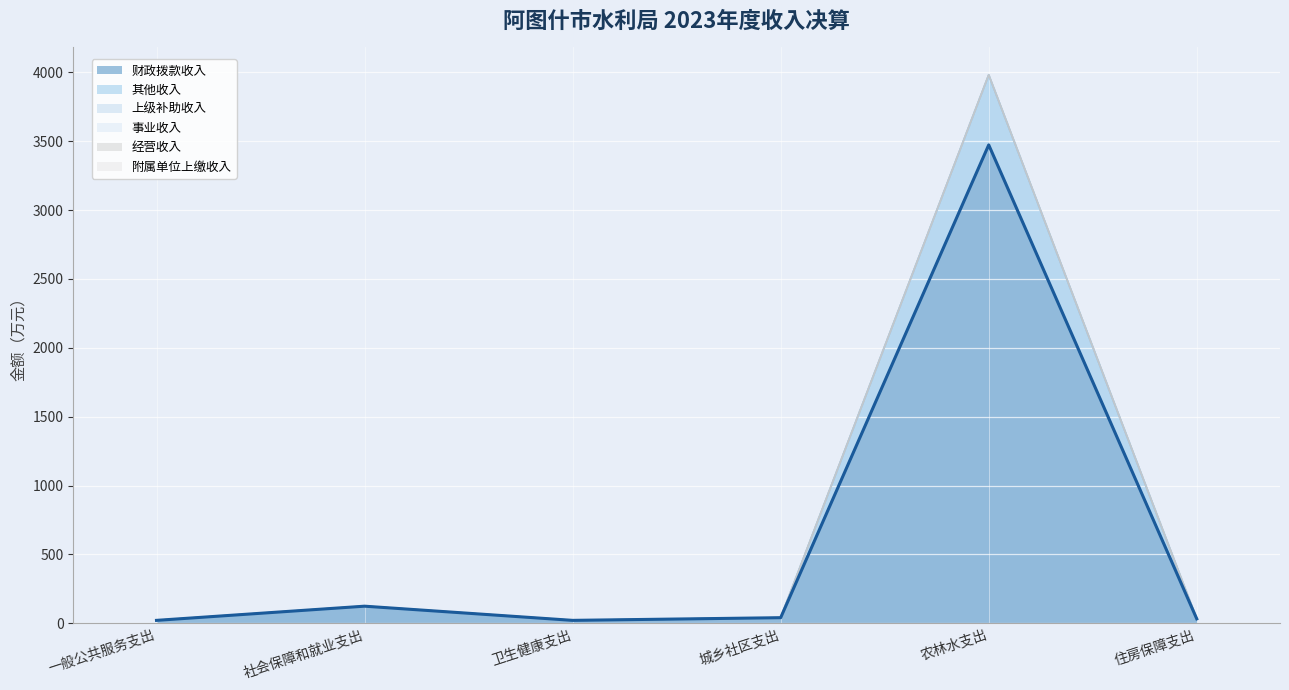

List the series in order of their peak value, lowest first.

上级补助收入, 事业收入, 经营收入, 附属单位上缴收入, 其他收入, 财政拨款收入